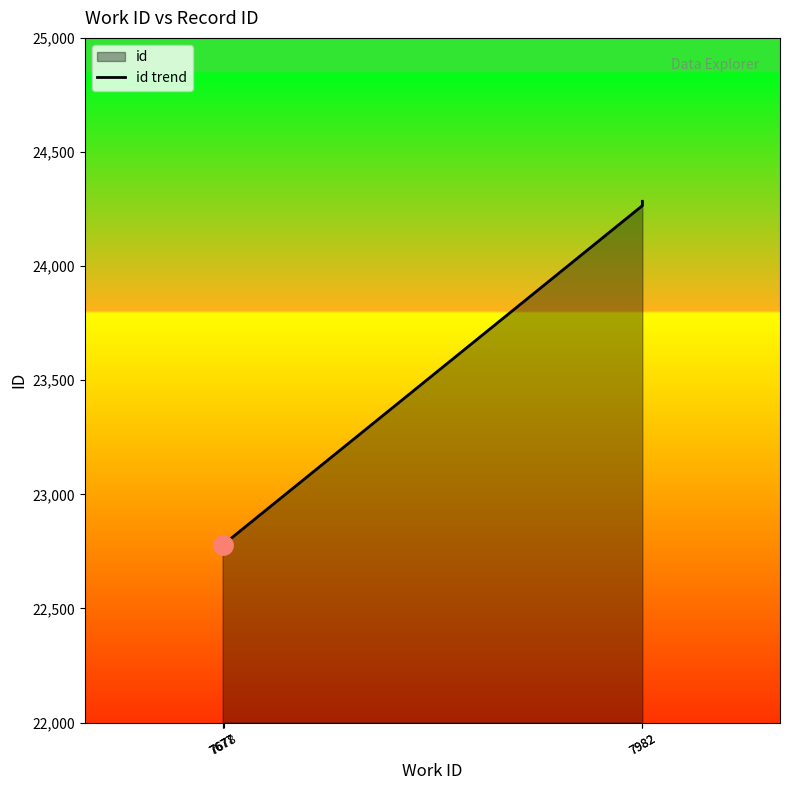

Between 7678 and 7677, which is larger?

7678